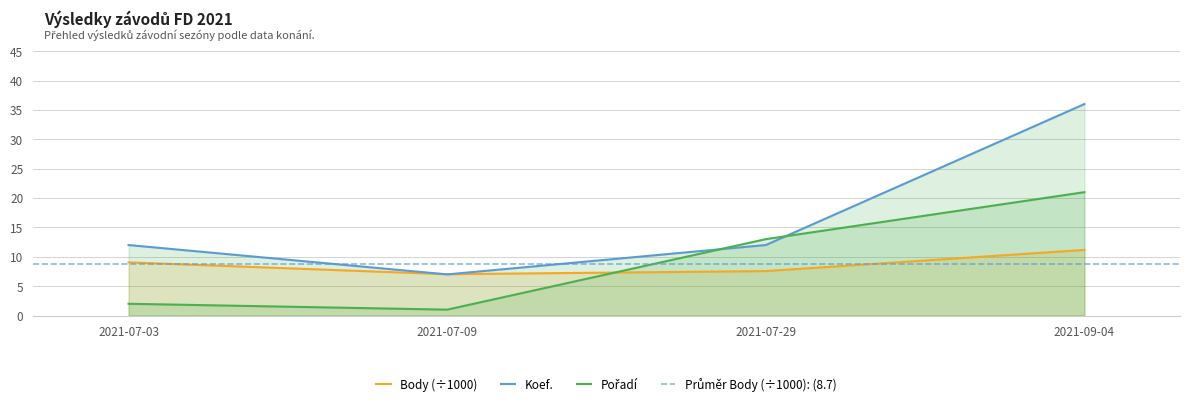

True or false: Pořadí has a value of 6.2 at 2021-09-04.

False